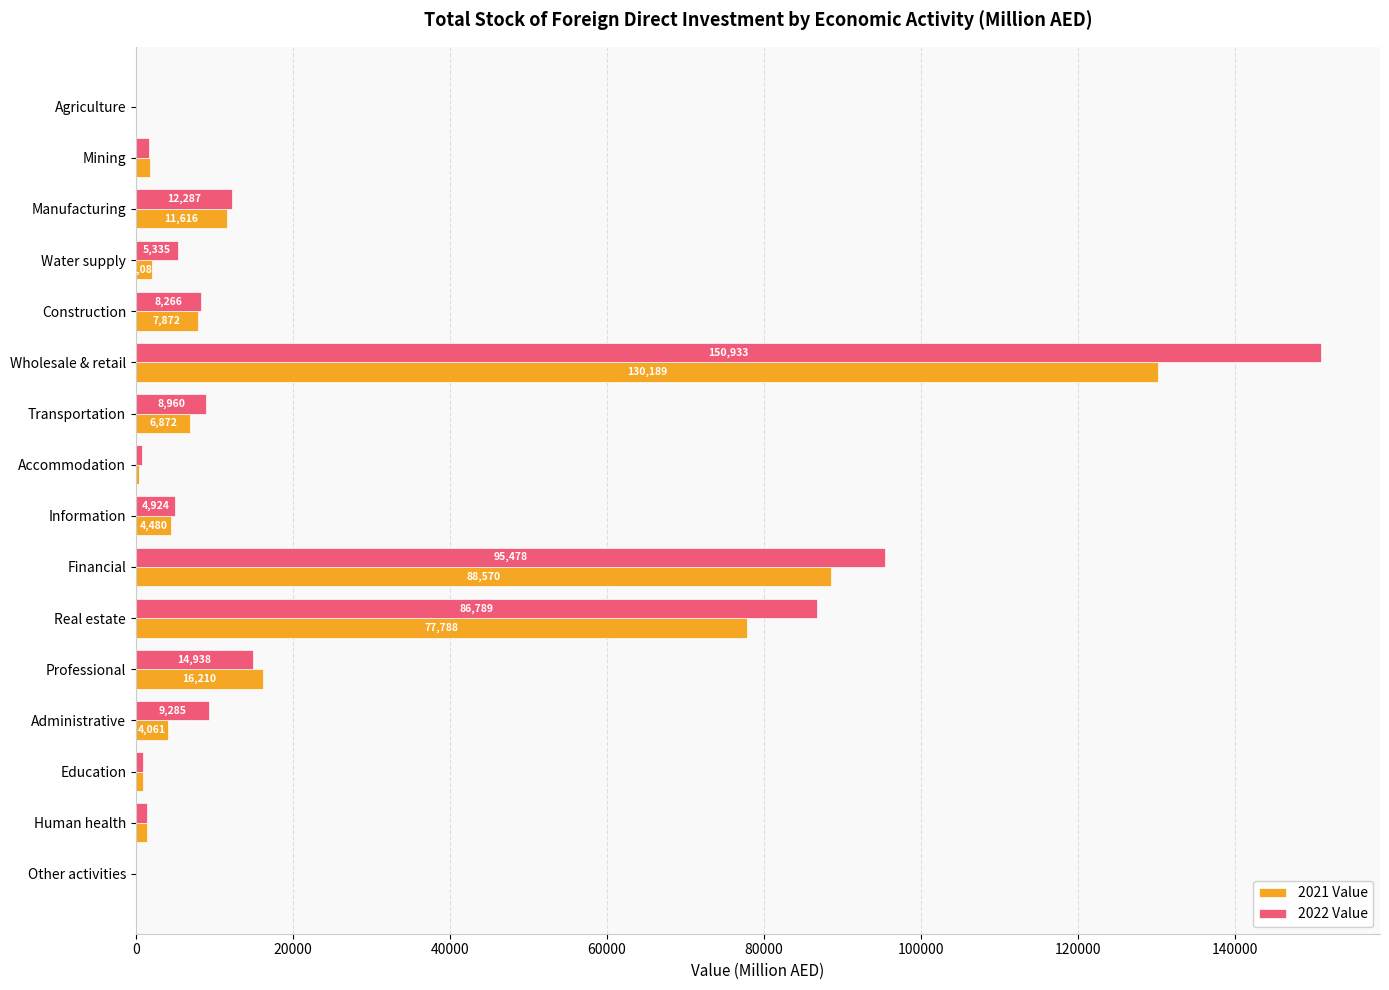

Which series changed the most between Mining and Accommodation?

2021 Value